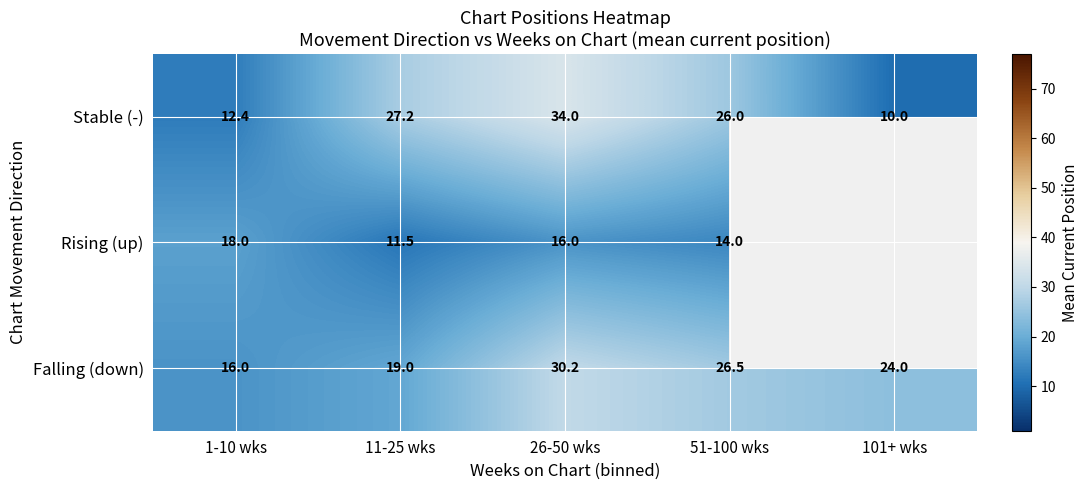

Rank the series at 26-50 wks from lowest to highest value.

Rising (up), Falling (down), Stable (-)